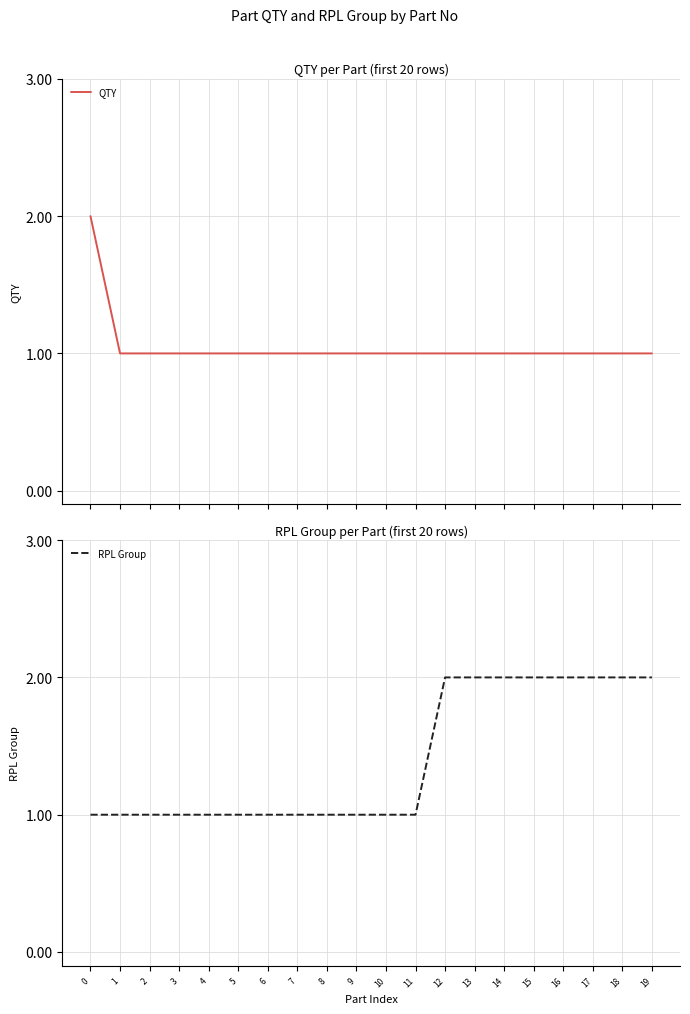

Count the number of categories in the chart.

20